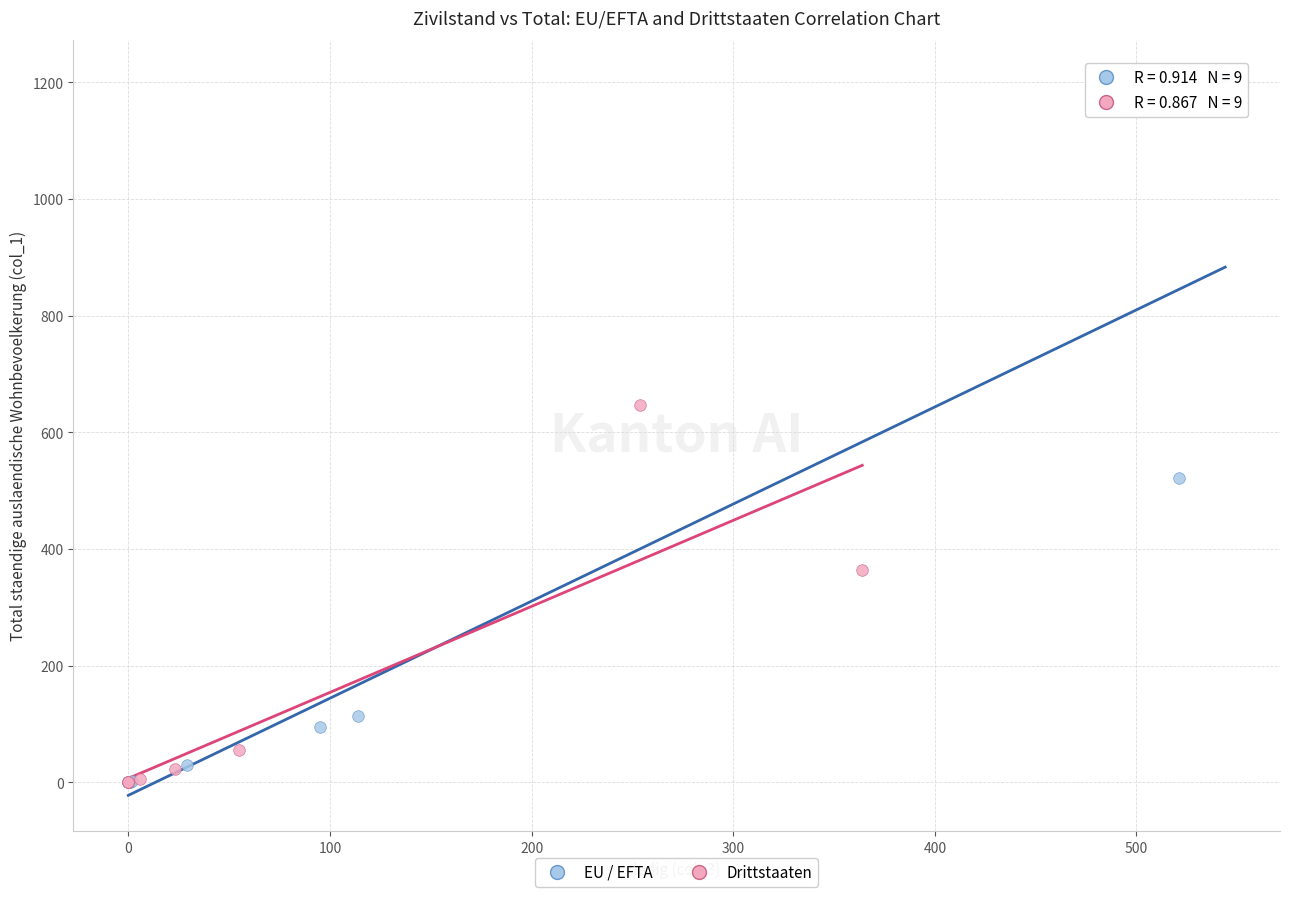

Which series contains the highest Y value?

EU / EFTA